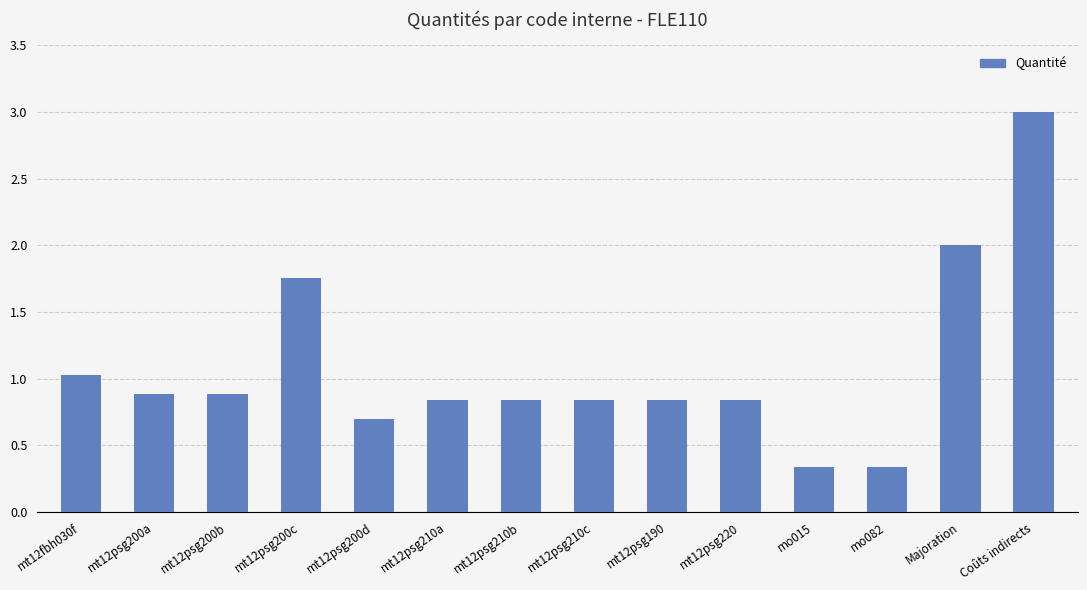

What is the maximum value shown in the chart?

3.0